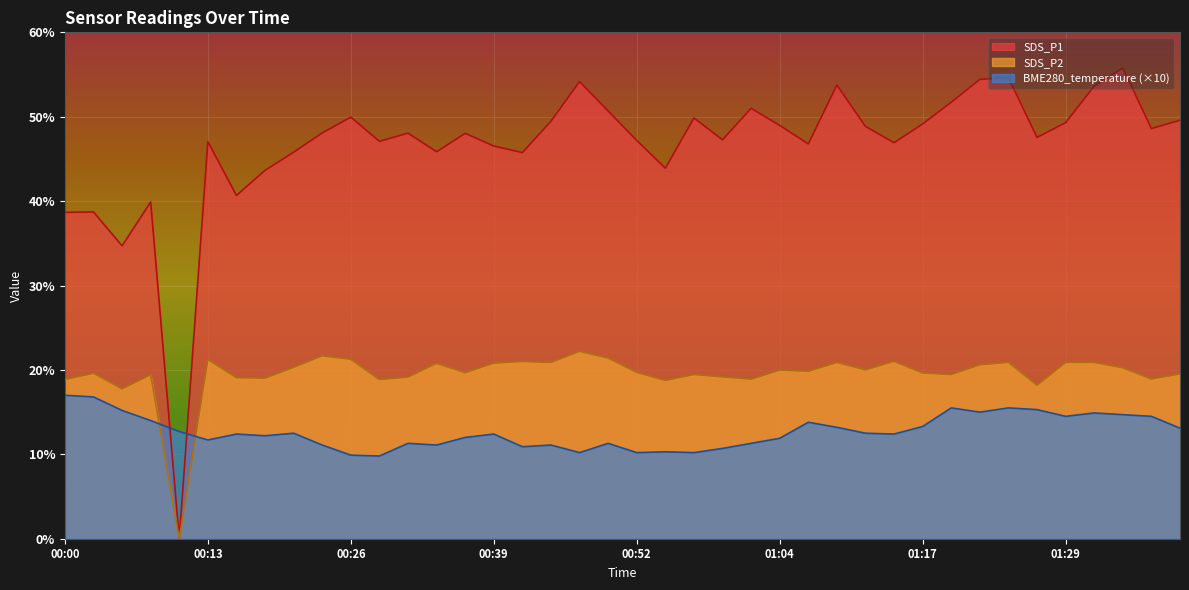

What is the difference between the SDS_P1 values at 01:29 and 01:32?

4.3